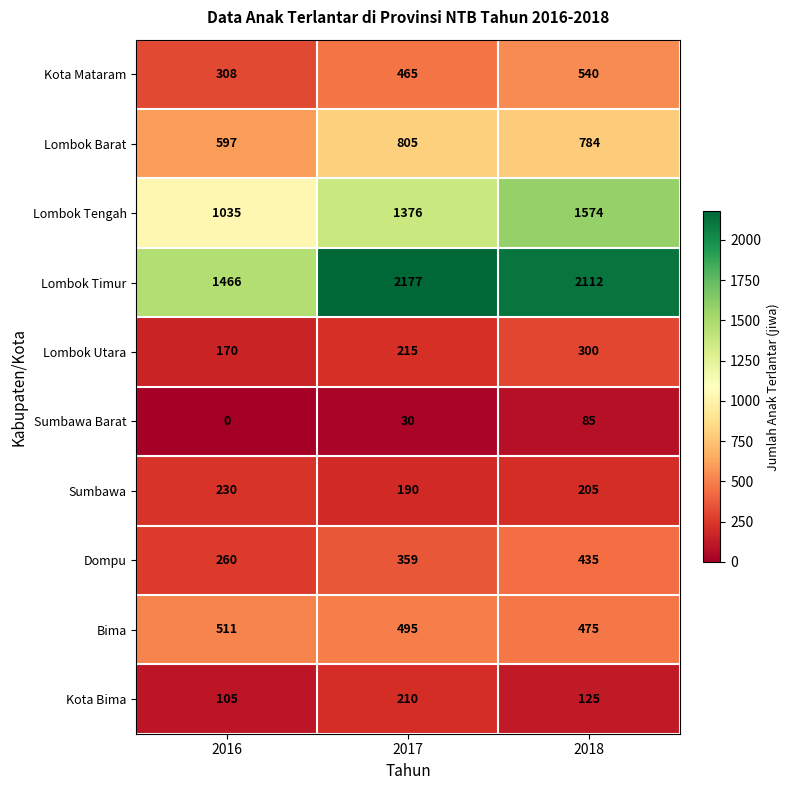

What is the total value across all series at 2017?

6322